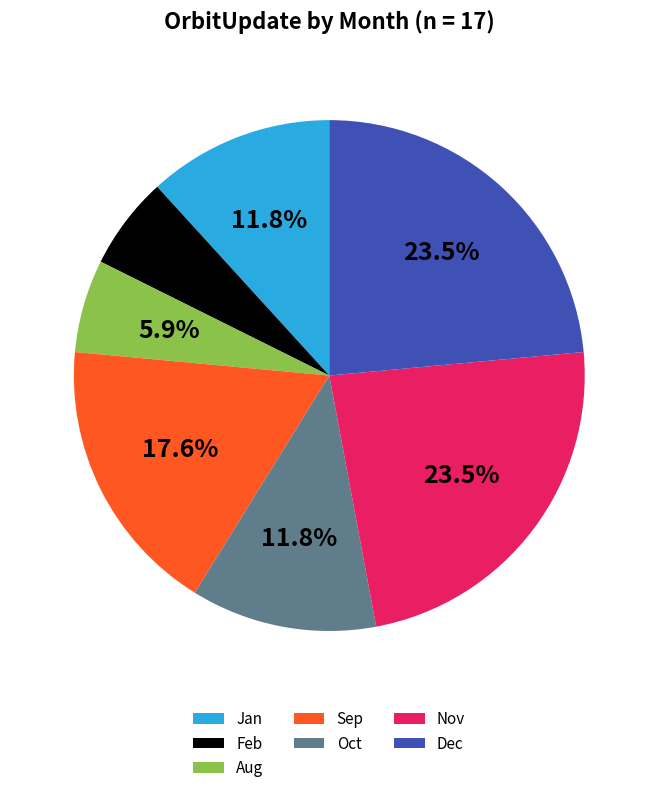

What percentage is NOT represented by Sep?

82.4%